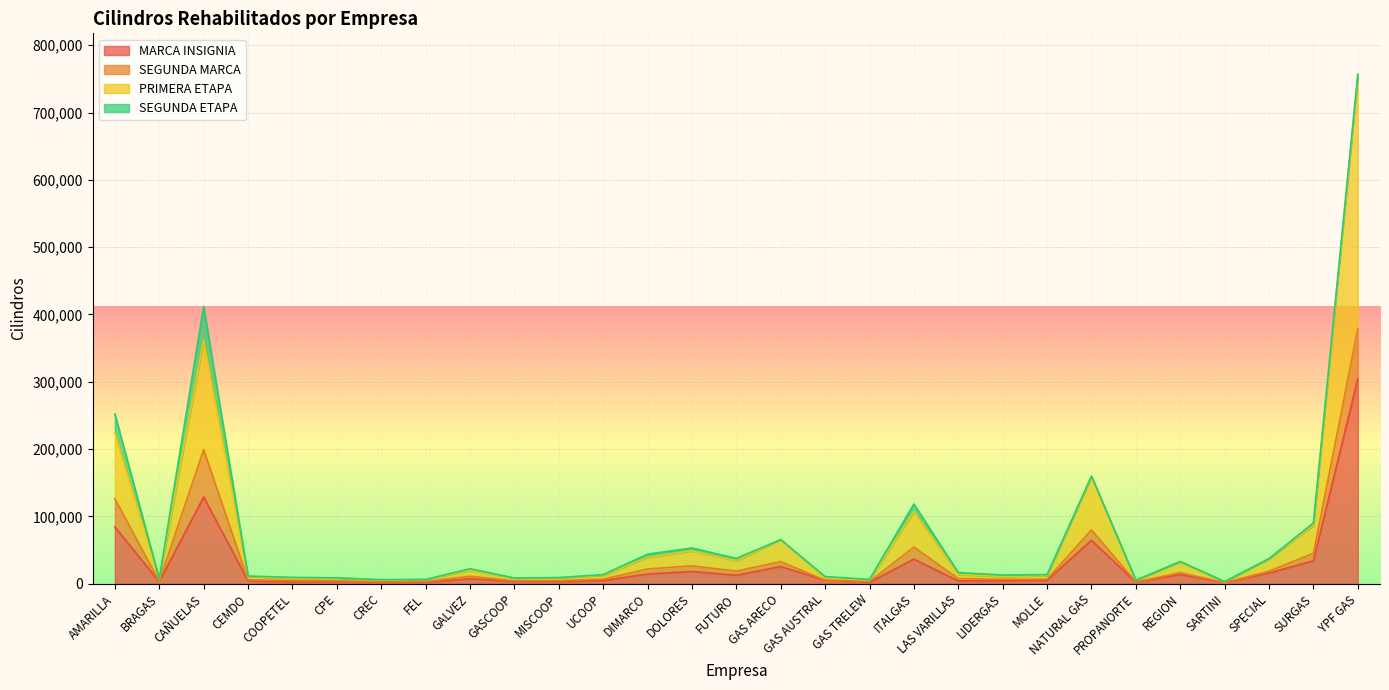

What are all the series names shown in the legend?

MARCA INSIGNIA, SEGUNDA MARCA, PRIMERA ETAPA, SEGUNDA ETAPA